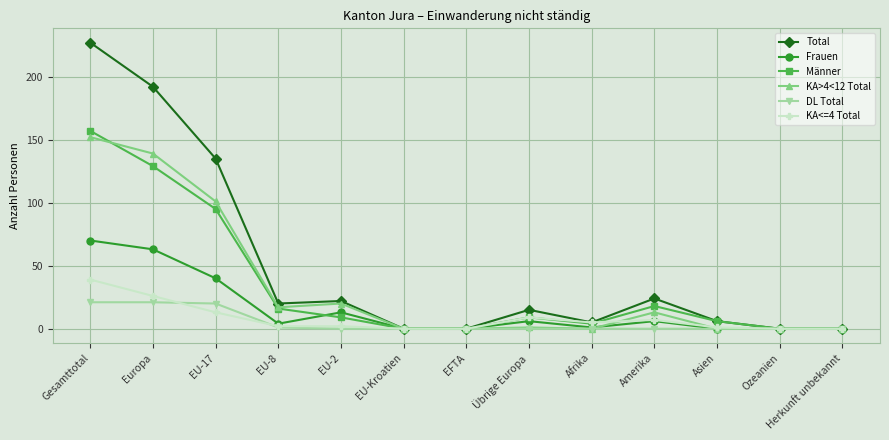

Rank the series at EU-2 from lowest to highest value.

DL Total, KA<=4 Total, Männer, Frauen, KA>4<12 Total, Total